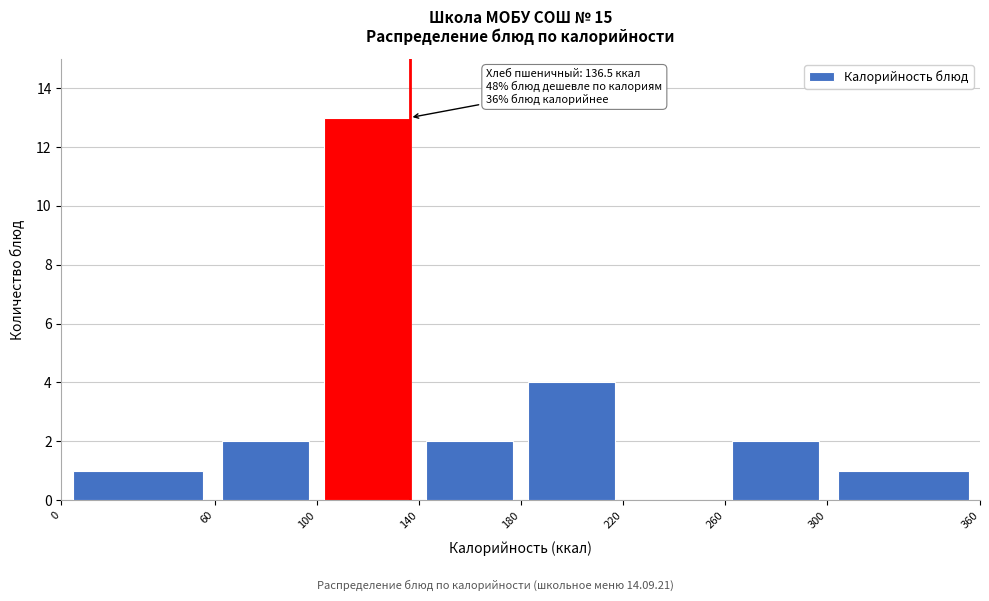

Which range on the x-axis has the tallest bar?

100 to 140